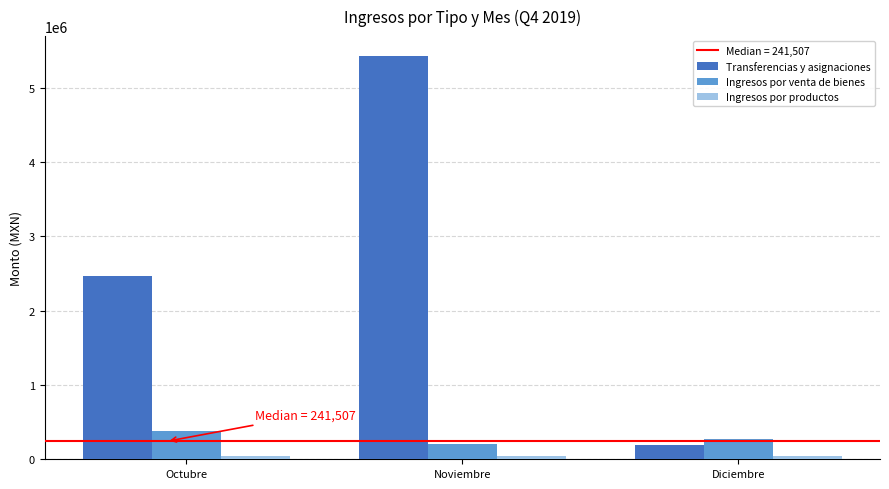

Which series has the largest range (max minus min)?

Transferencias y asignaciones